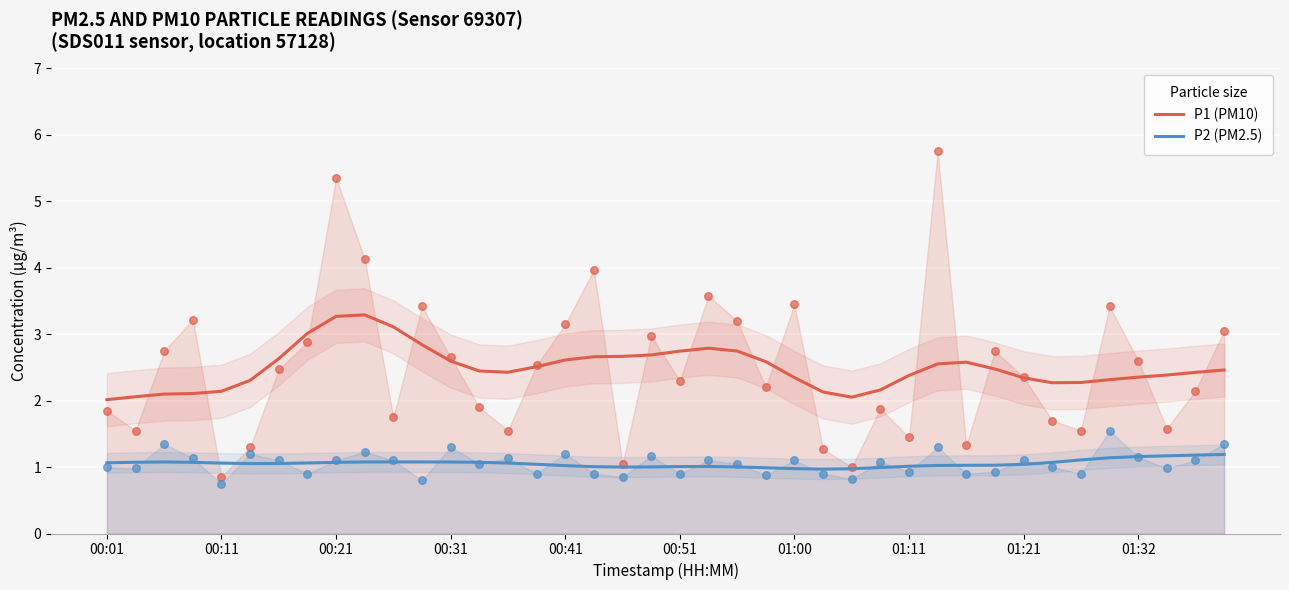

Which series reaches the maximum Y coordinate?

P1 (PM10)